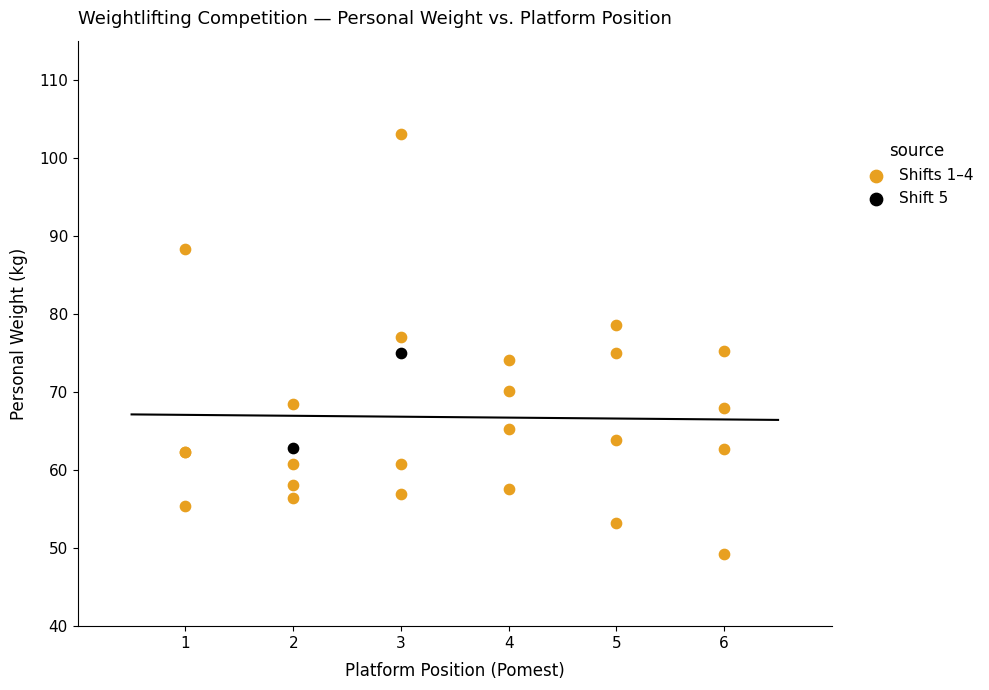

What are all the series names shown in the legend?

Shifts 1–4, Shift 5